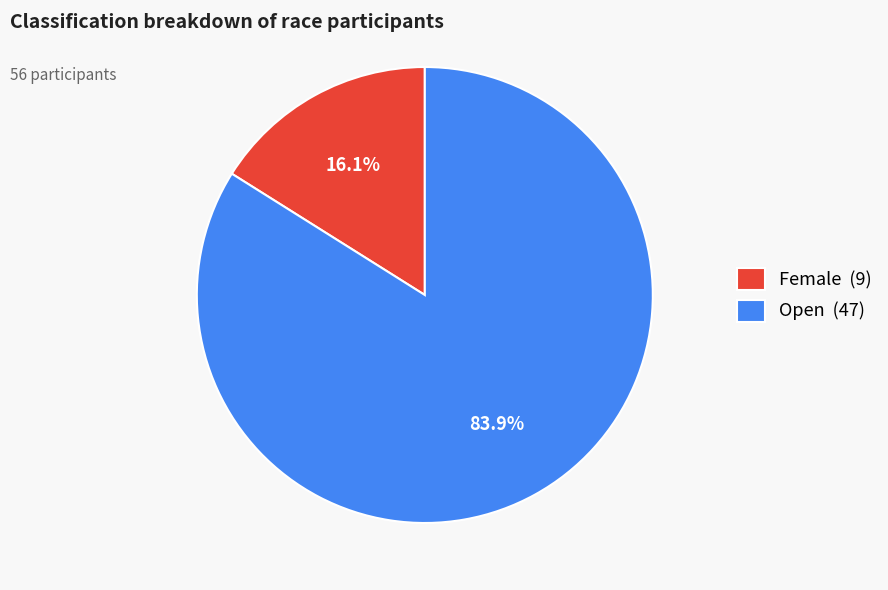

The Open slice represents 97% of the pie. True or false?

False